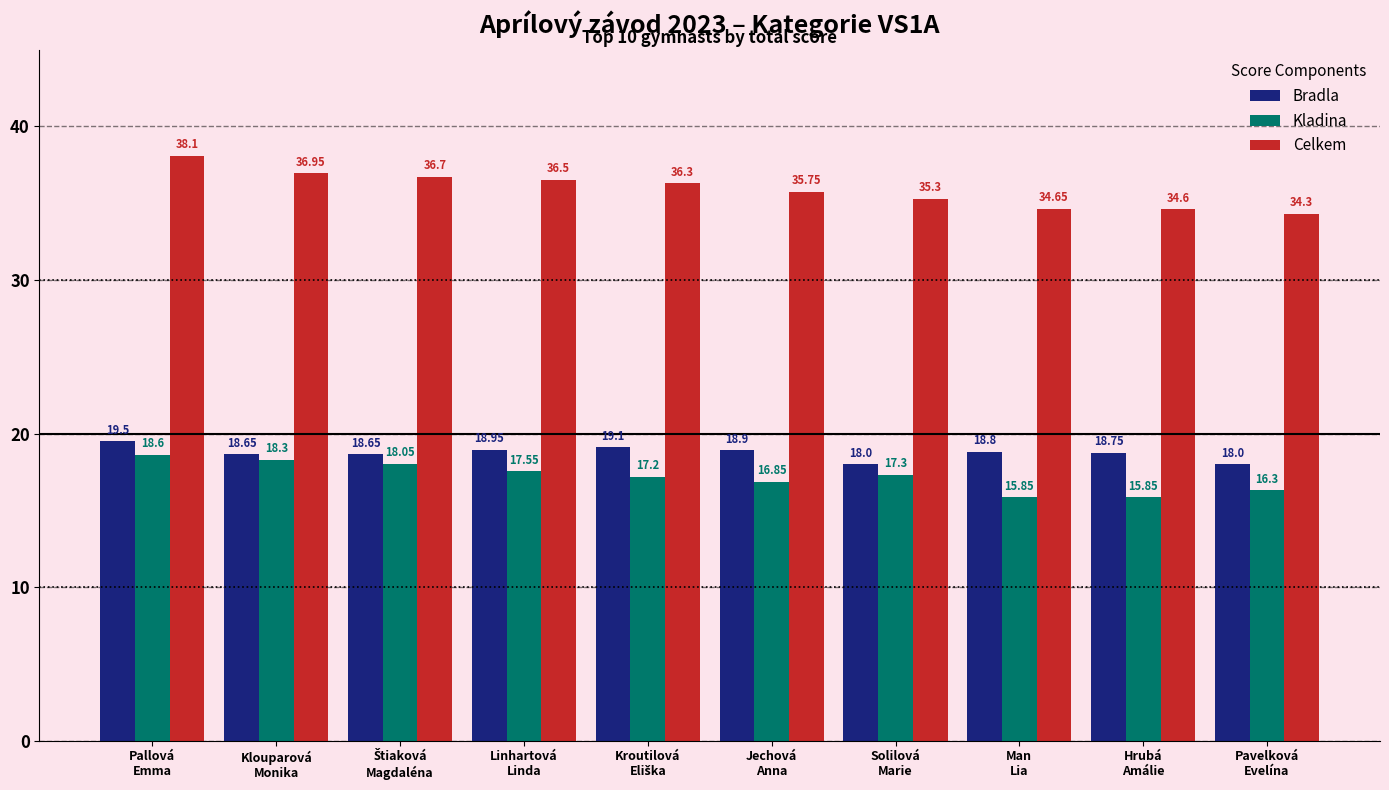

What is the spread (max minus min) of values at Pallová
Emma?

19.5